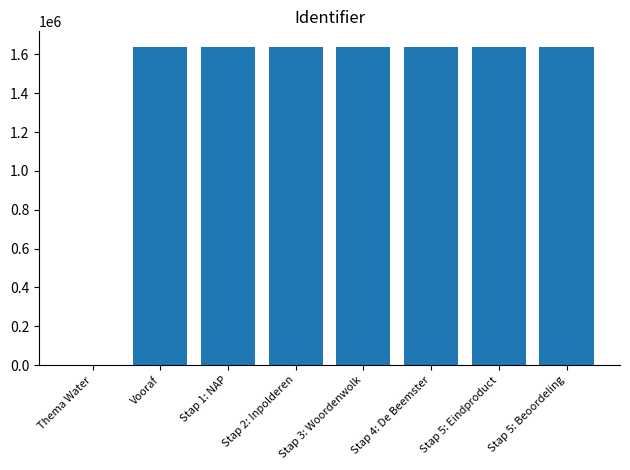

The value at Stap 4: De Beemster is 1637226. True or false?

True